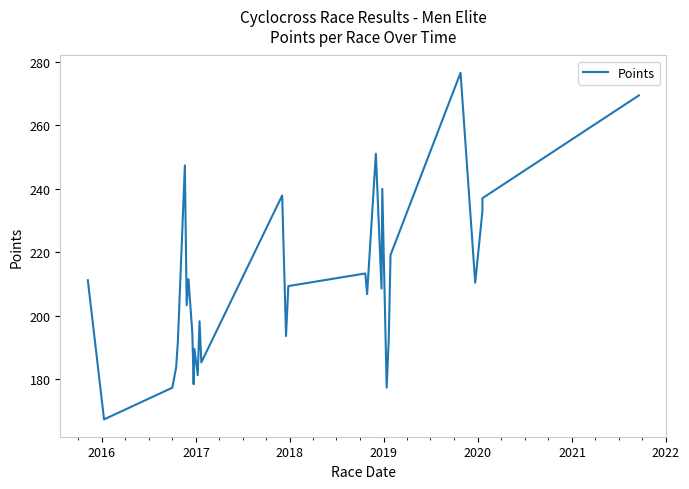

How many series are shown in this chart?

1